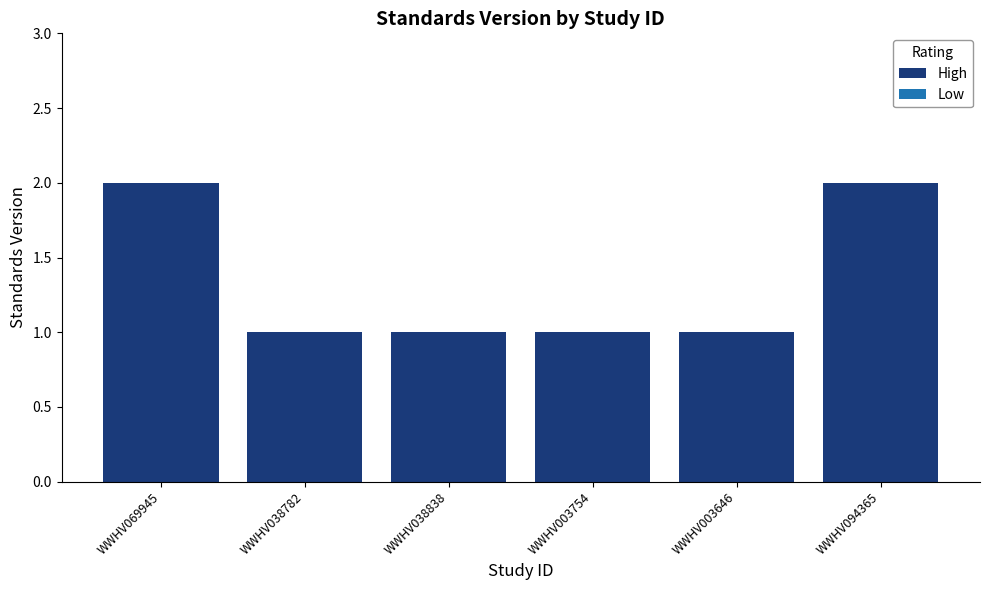

What is the label of the 1st bar from the left?

WWHV069945